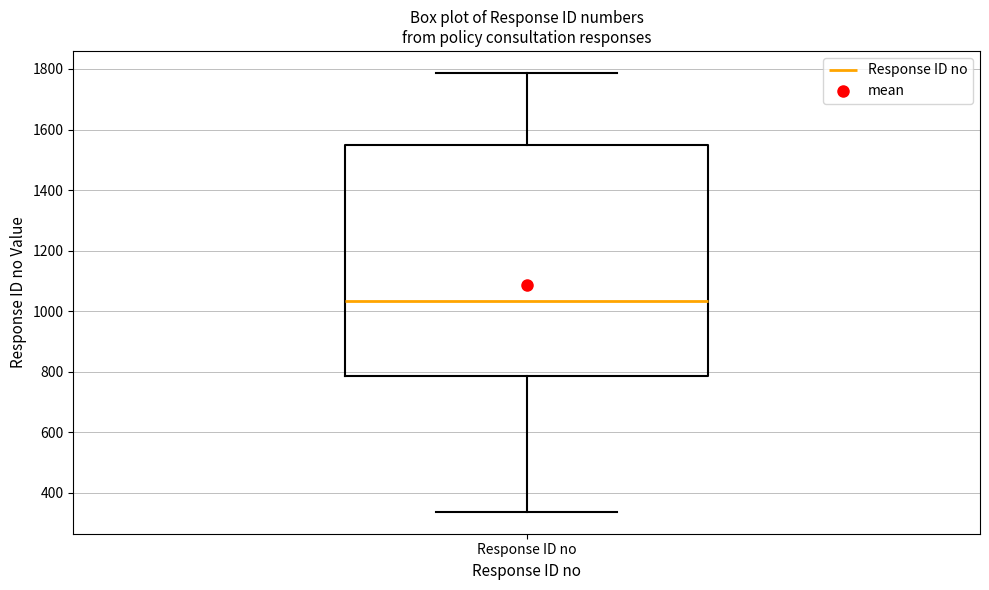

Transcribe this box plot: give where the median line is, the range the box spans, and where the two whiskers end, as read against the y-axis. The values are not printed on the chart, so give them approximately, as read against the axis.

median 1040, box 780 to 1540, whiskers 340 to 1780